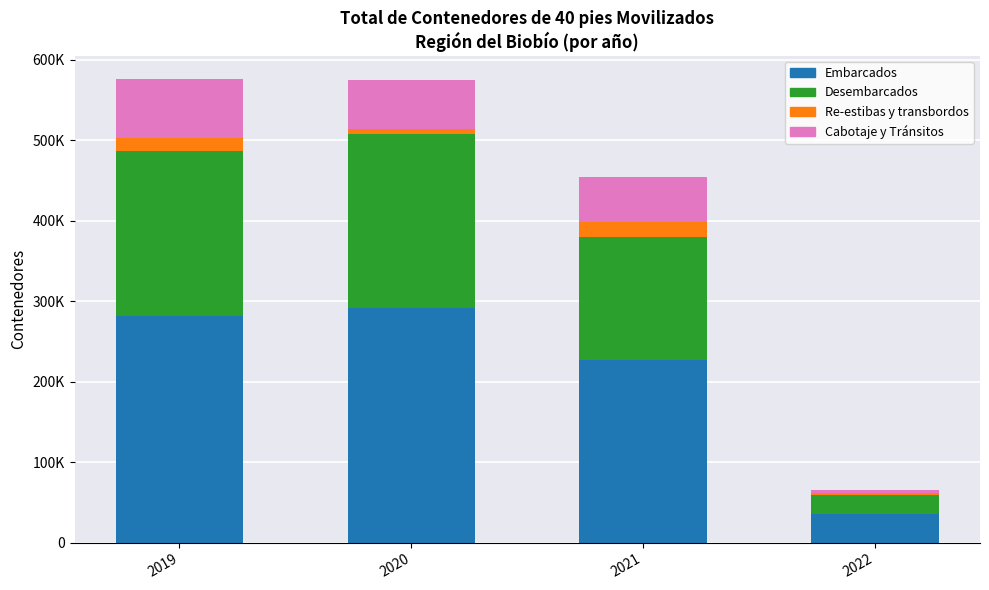

What are all the series names shown in the legend?

Embarcados, Desembarcados, Re-estibas y transbordos, Cabotaje y Tránsitos